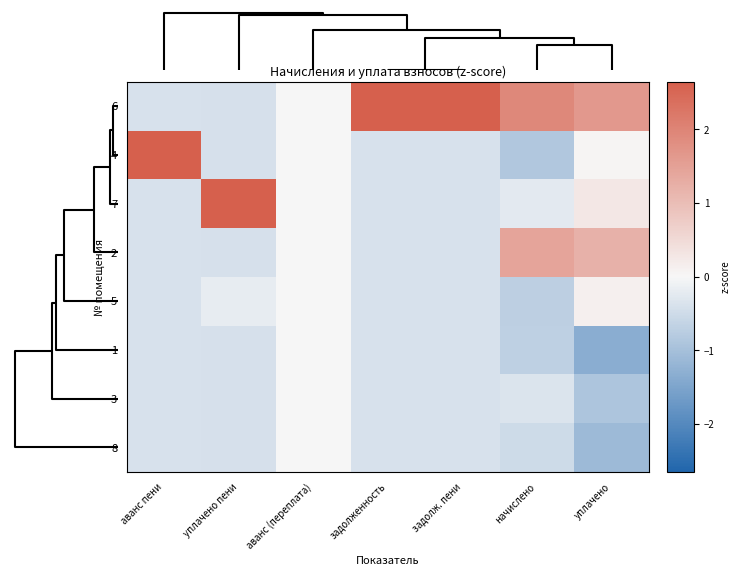

At how many categories does at least one series exceed 0?

6